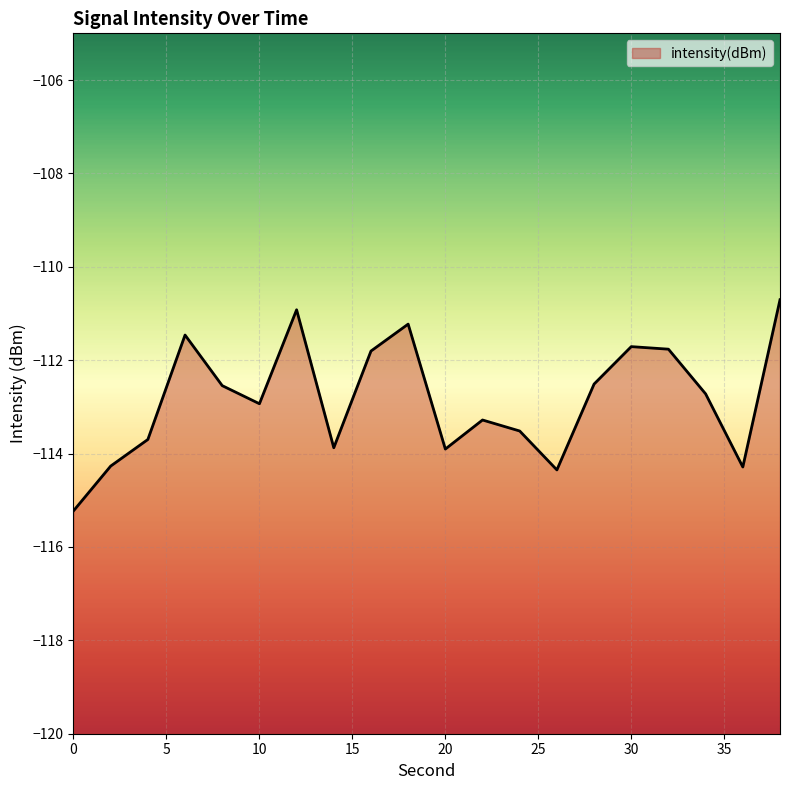

How many interior local valleys (lower than both neighbors) does the data have?

5